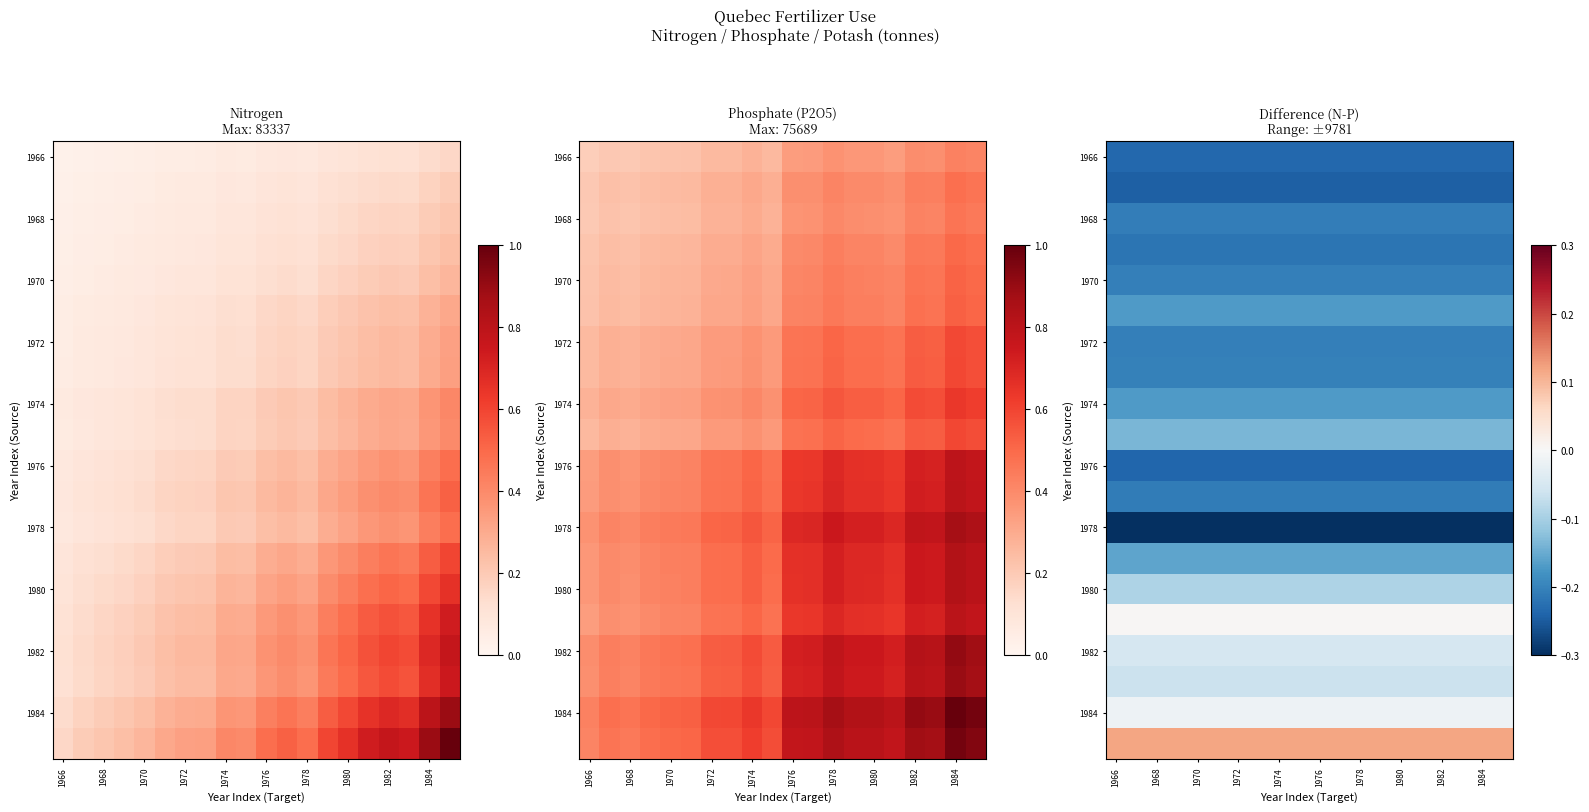

What is the smallest value displayed?

-0.3